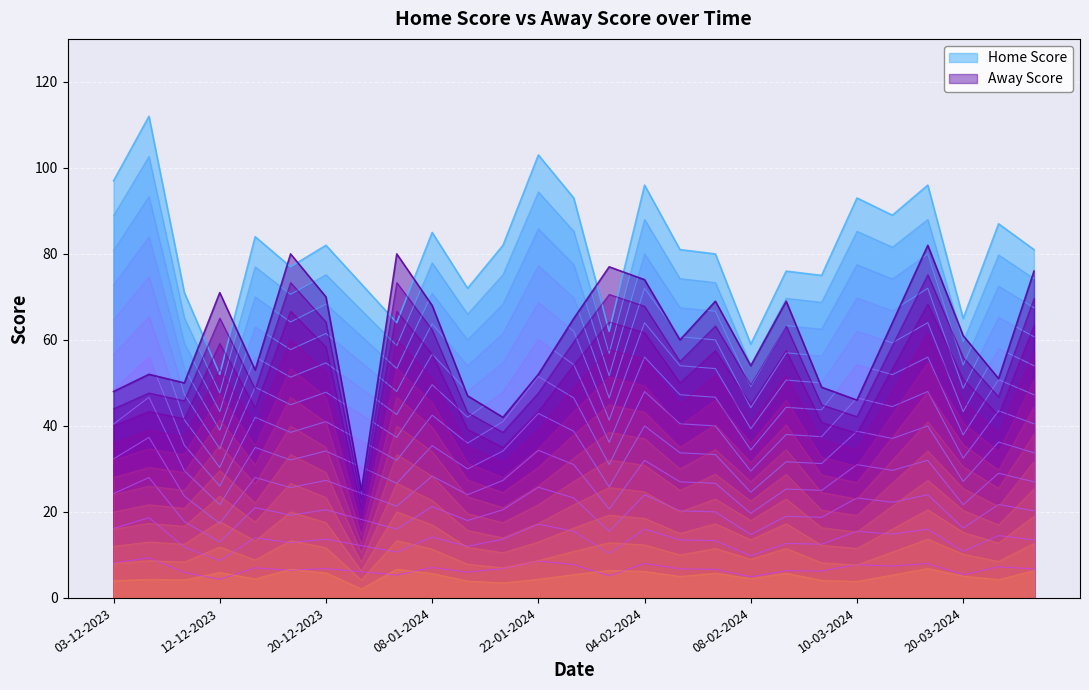

What is the average value of the Away Score series?

61